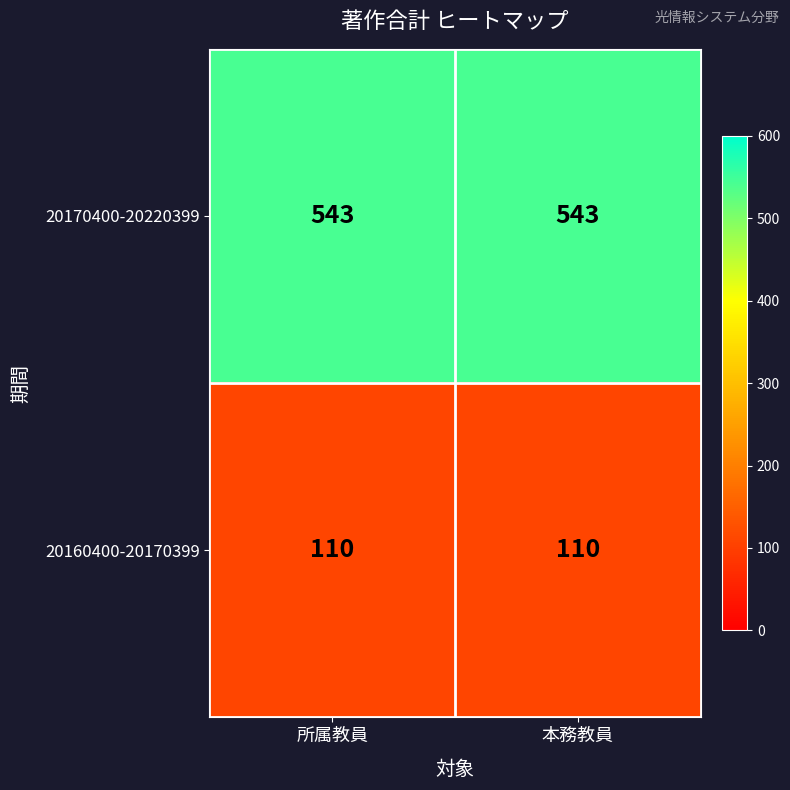

What is the difference between the highest and lowest values at 本務教員?

433